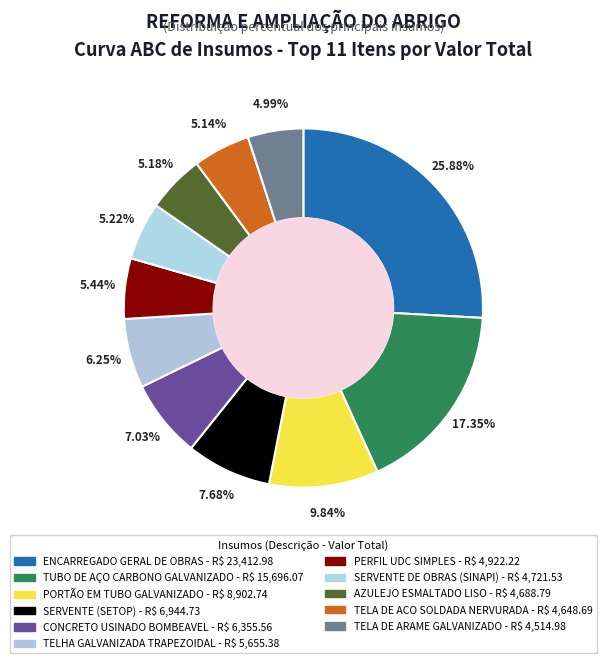

To the nearest percent, what portion does TELA DE ACO SOLDADA NERVURADA represent?

5%